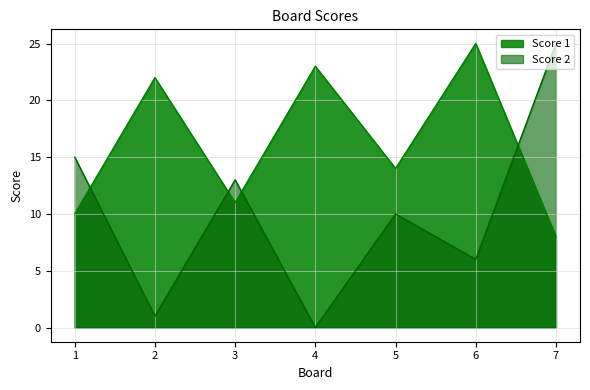

What is the difference between the Score 1 values at 5 and 7?

6